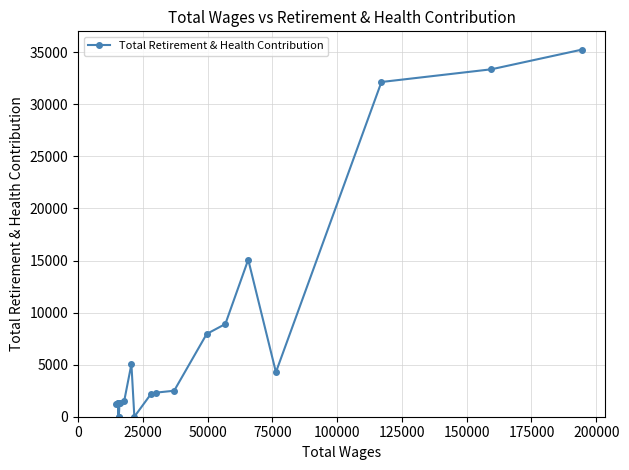

What is the average value?

7841